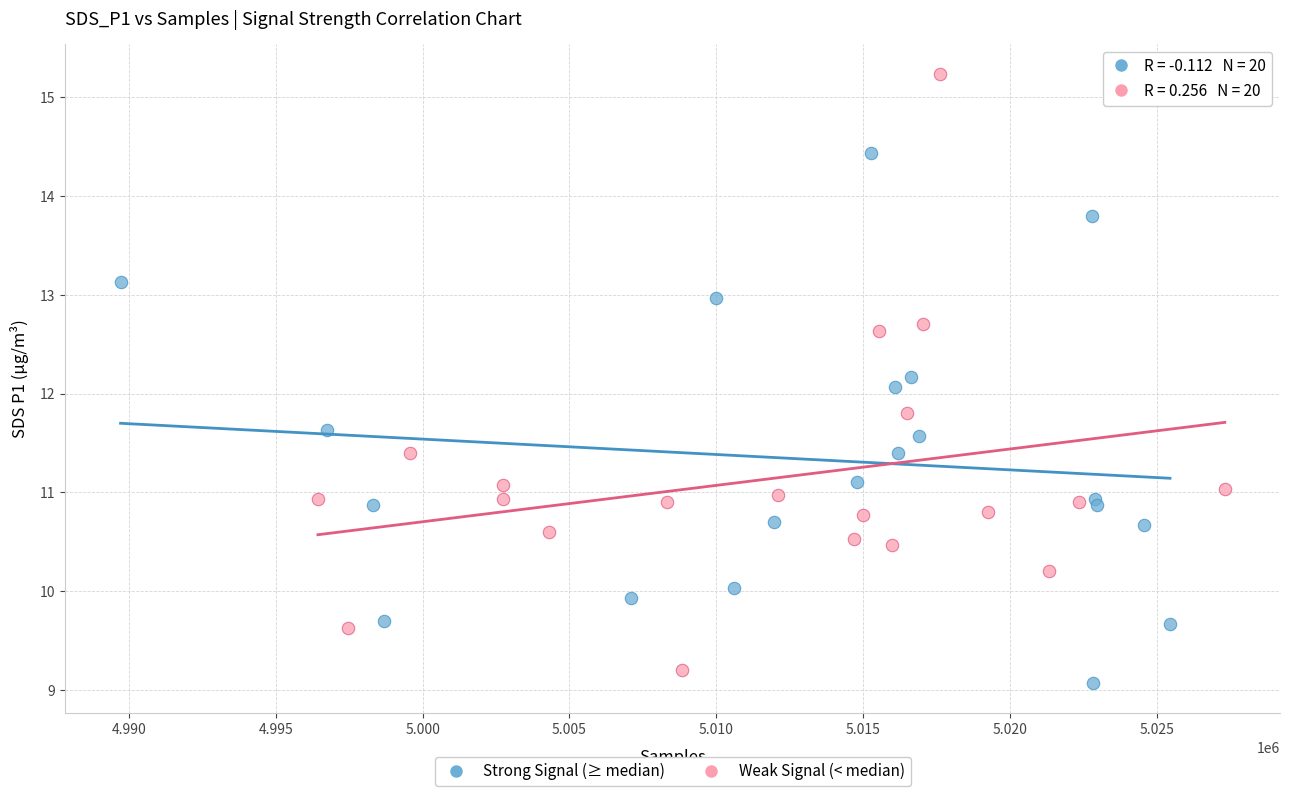

Which series reaches the maximum Y coordinate?

Weak Signal (< median)